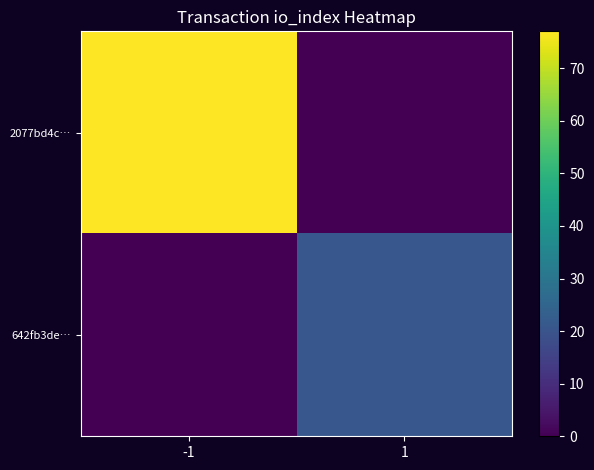

Which series has the largest total across all categories?

2077bd4c…